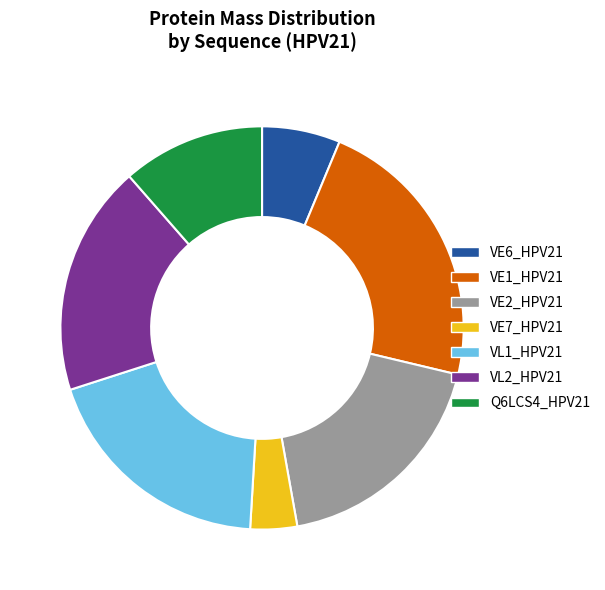

How many slices are in this pie chart?

7